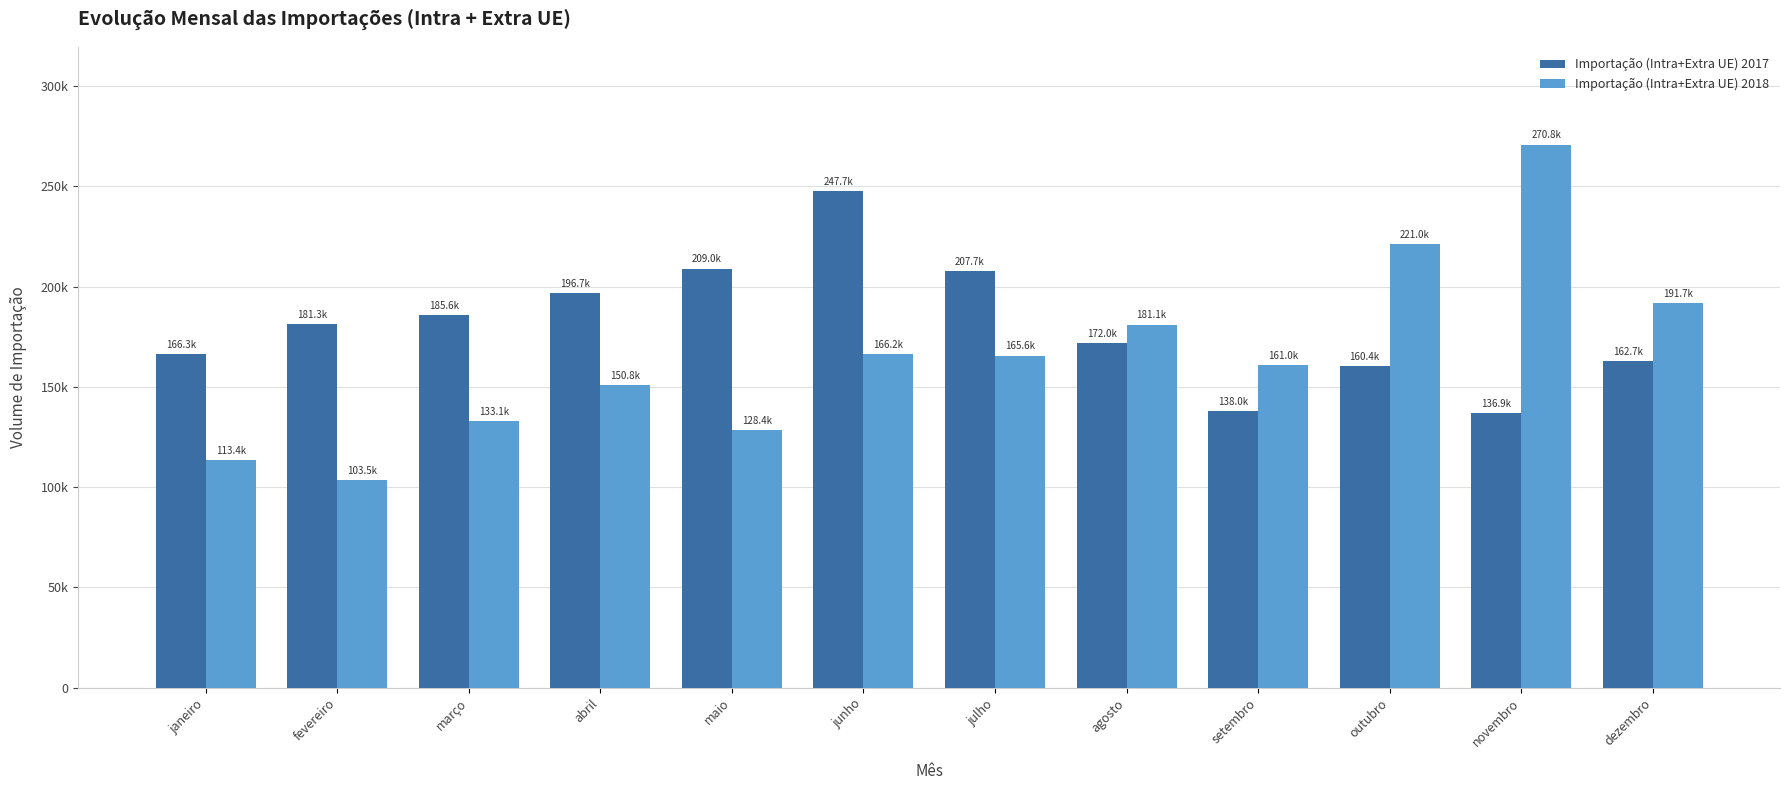

What is the label of the 11th bar from the left?

novembro